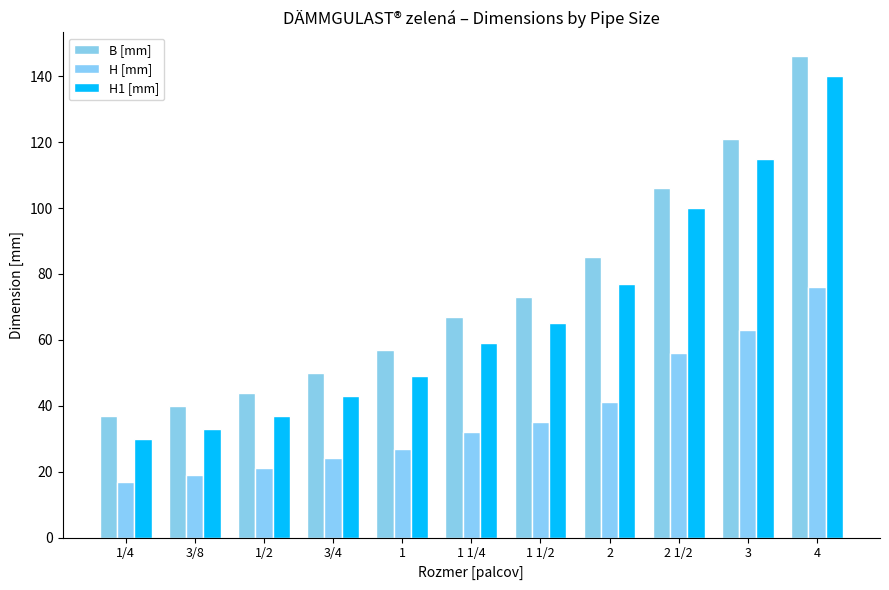

What is the spread (max minus min) of values at 2?

44